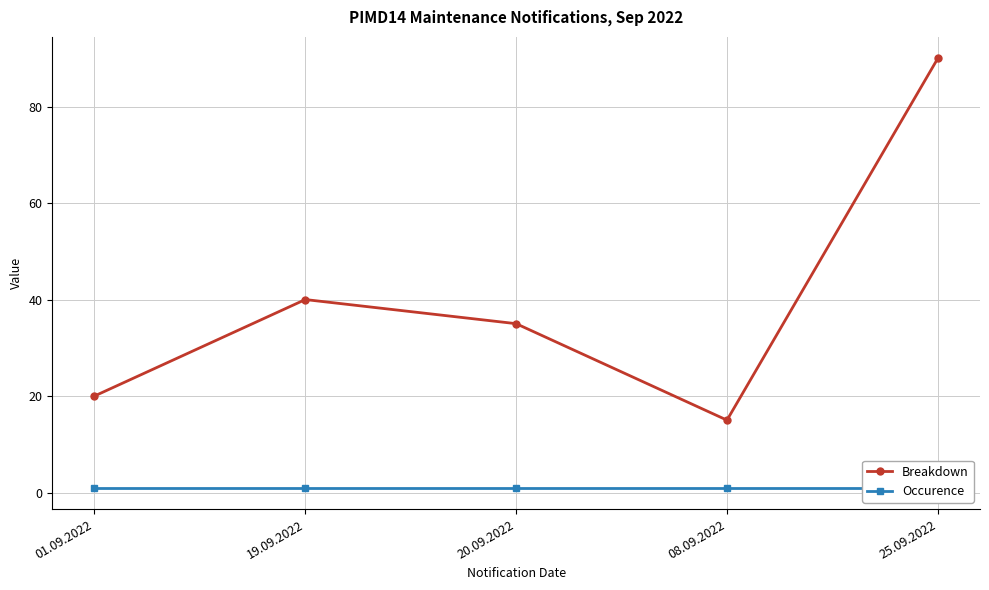

True or false: Breakdown and Occurence cross at least once.

False